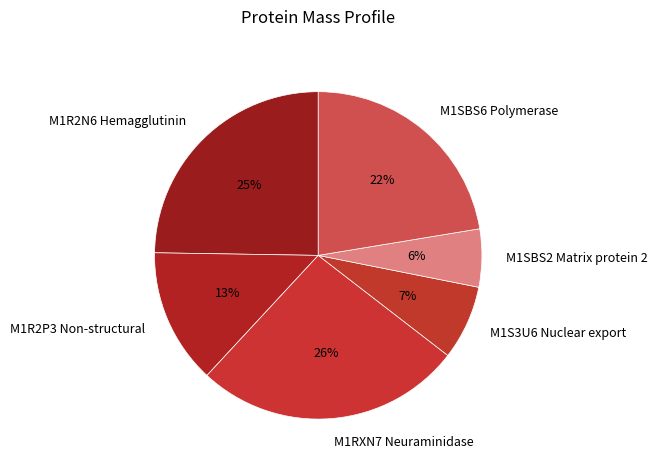

What is the largest slice in the pie chart?

M1RXN7 Neuraminidase